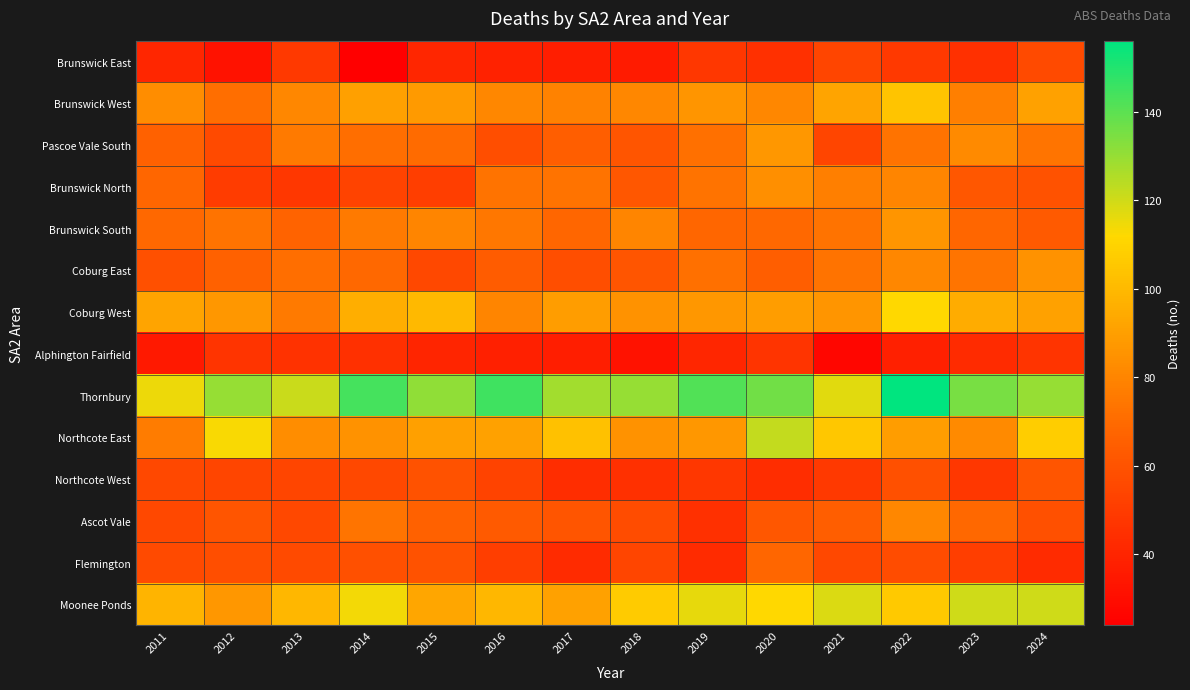

What is the total value across all series at 2019?

1028